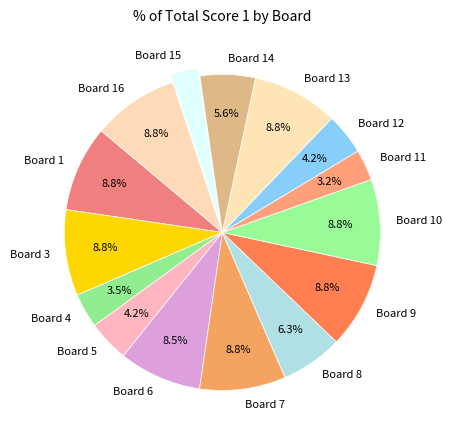

To the nearest percent, what is the combined percentage of Board 16 and Board 14?

14%